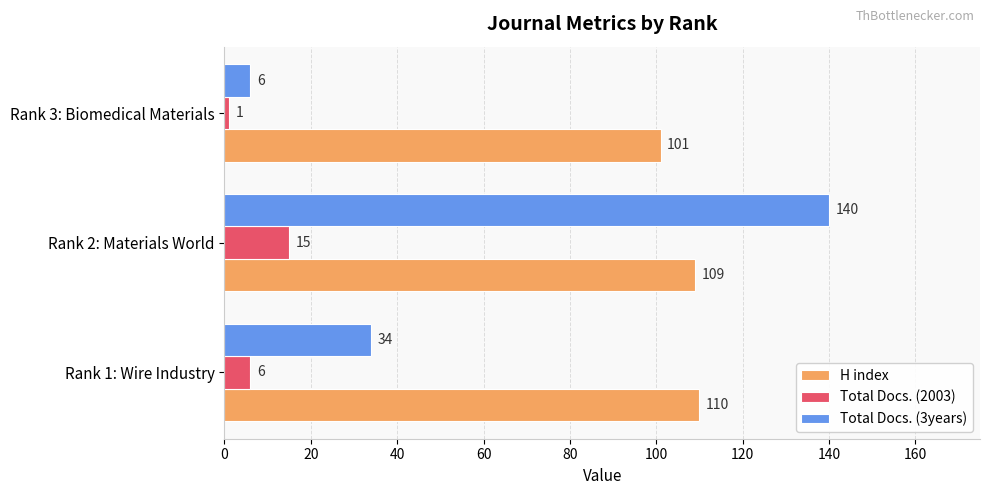

How many distinct data groups are displayed?

3